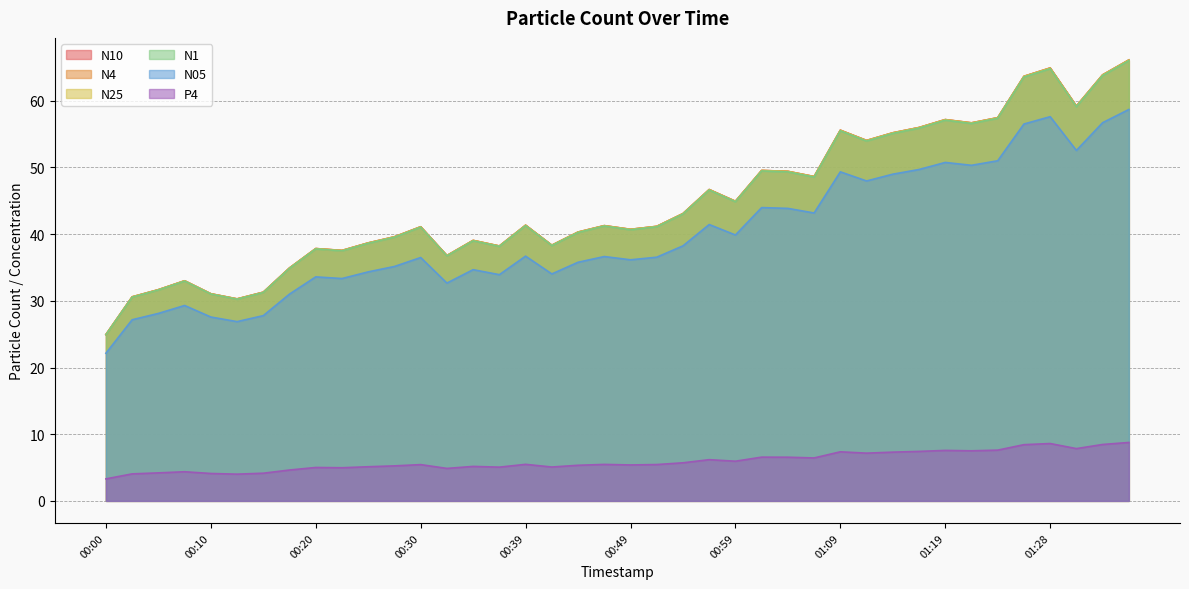

Which label corresponds to the smallest value in the chart?

00:00